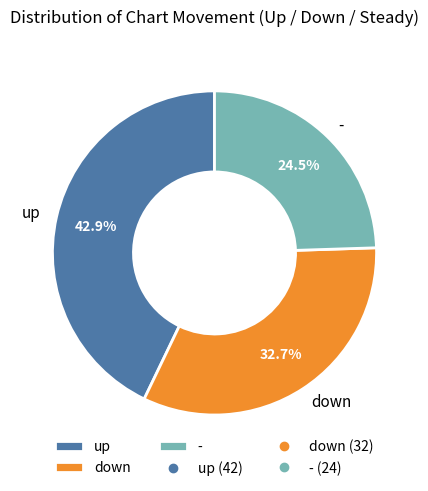

Is - the majority of the pie?

No